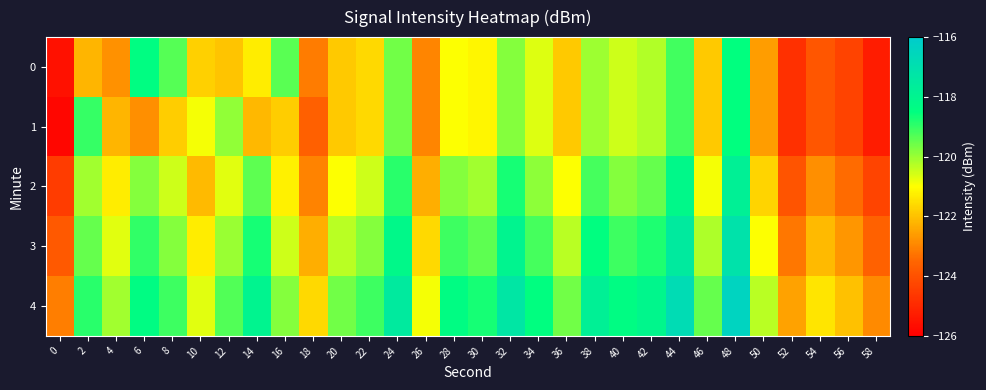

Which has a higher value, 56 or 52?

56